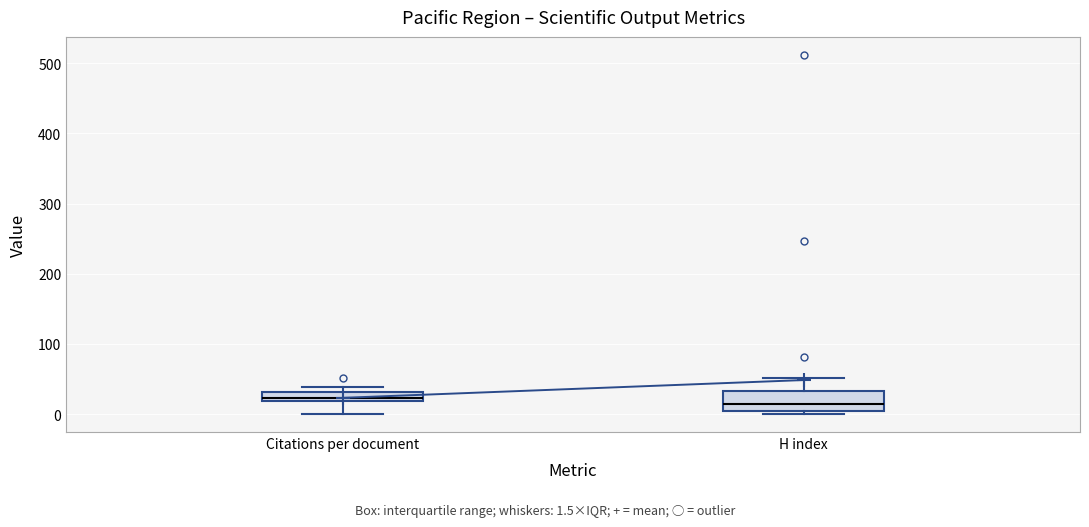

Where is the lower edge of the box for H index on the y-axis? The values are not printed on the chart, so give them approximately, as read against the axis.

0